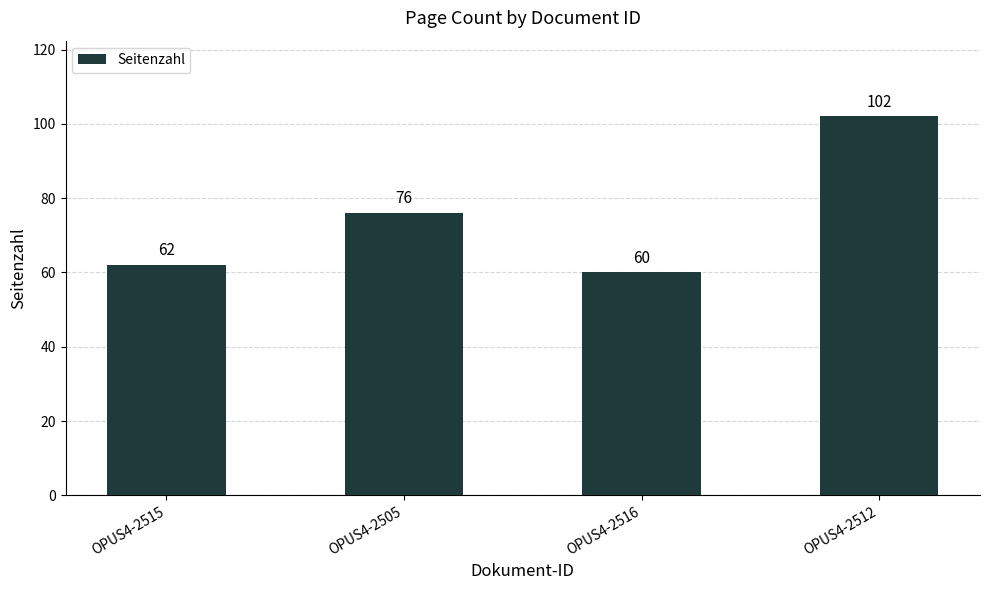

The value at OPUS4-2505 is 76. True or false?

True